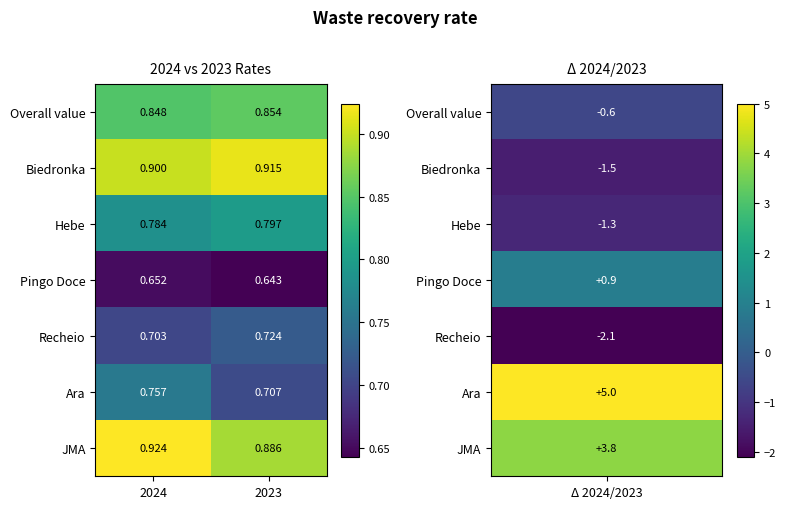

Is the value of Biedronka at 2023 greater than the value of Ara at 2024?

Yes